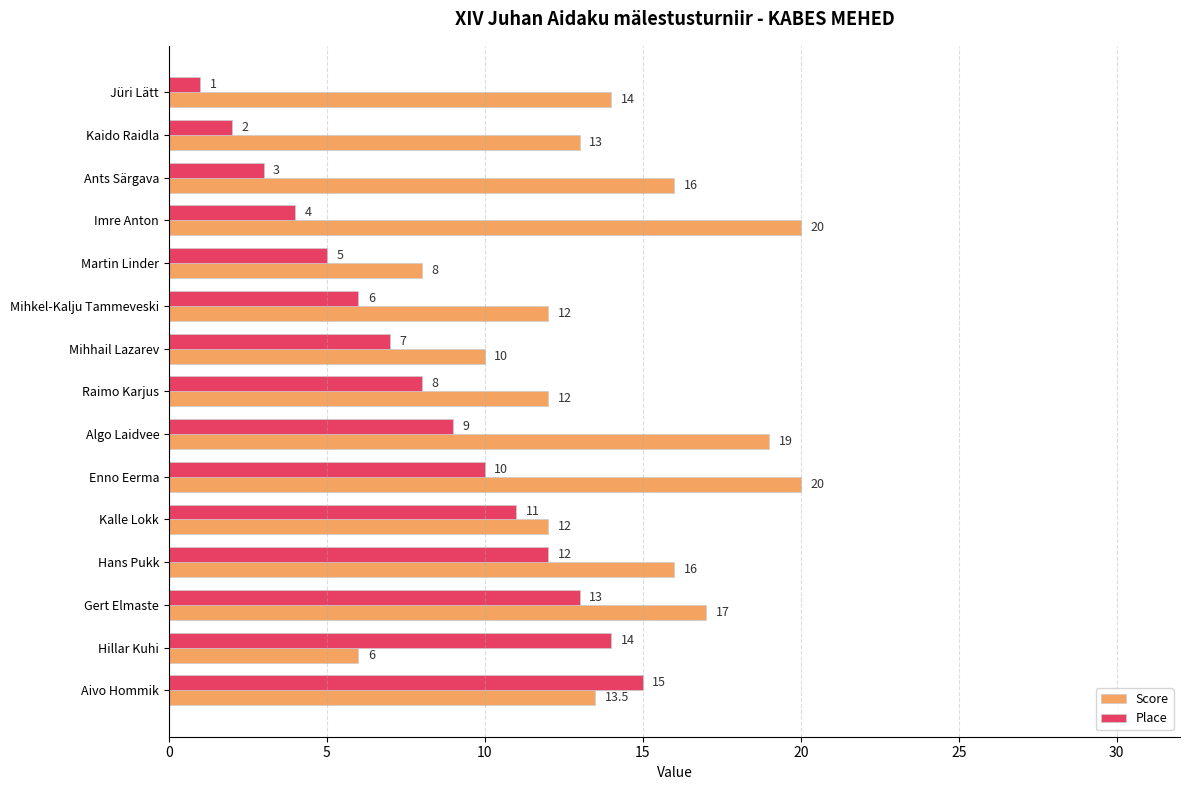

What is the sum of all Score values?

208.5